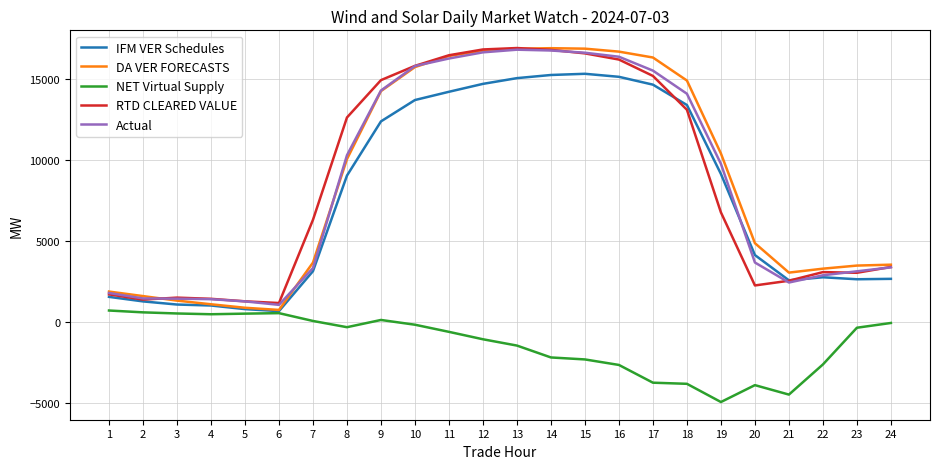

Is the value of NET Virtual Supply at 18 greater than the value of RTD CLEARED VALUE at 24?

No